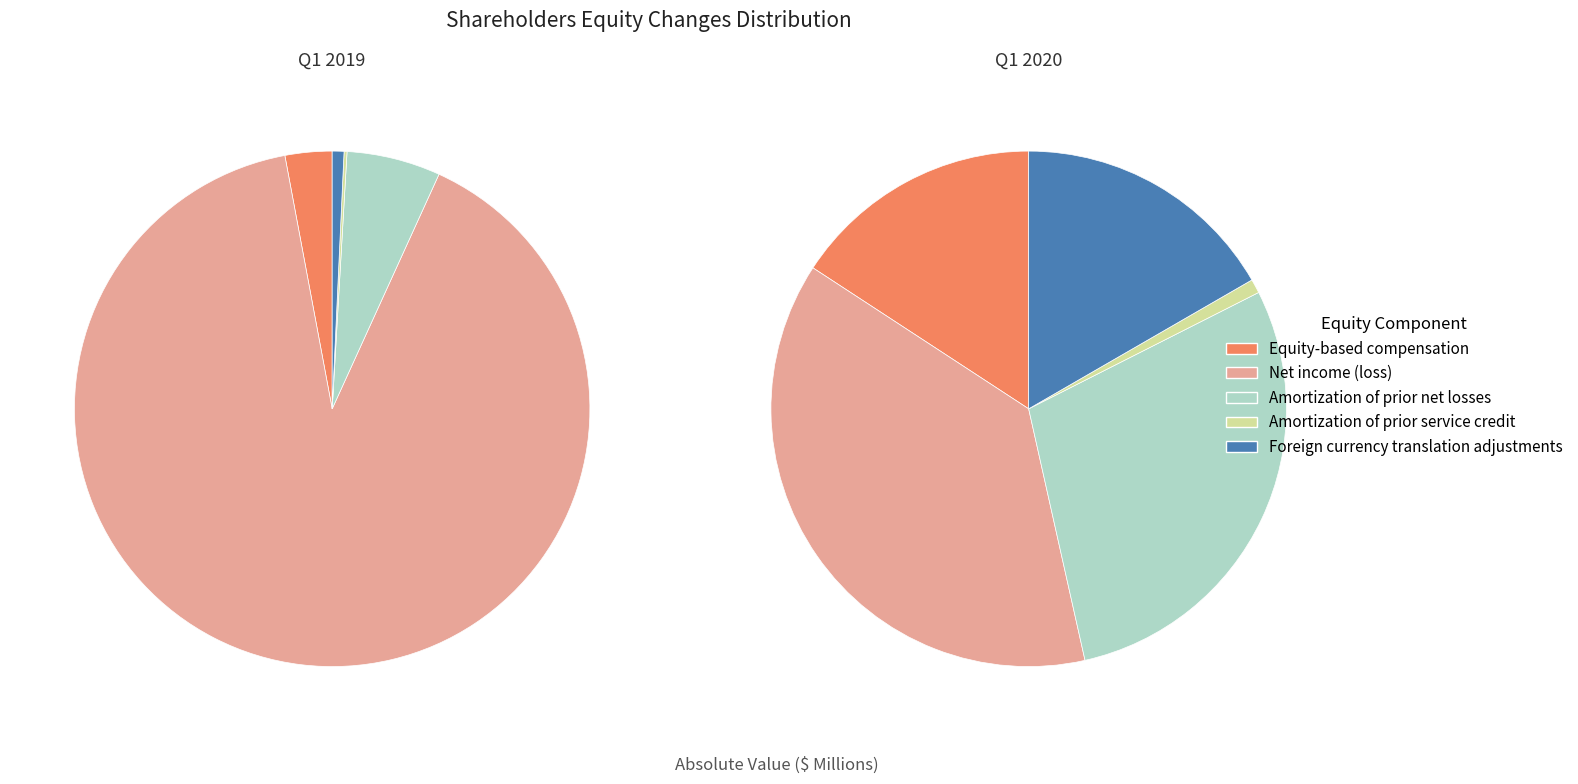

Which series has the largest range (max minus min)?

Q1 2019